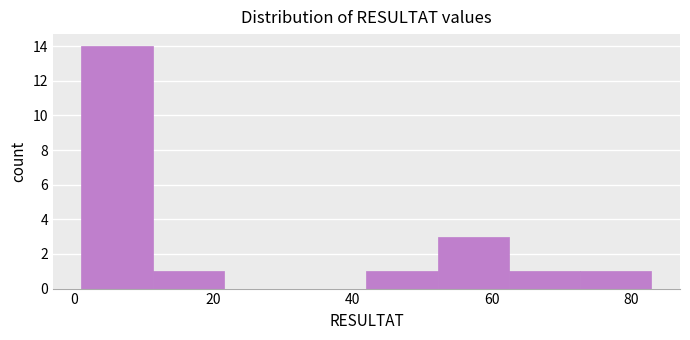

Reading left to right, list every bar in this chart as the range it spans on the x-axis followed by its height. Neither the bar edges nor the heights are printed on the chart, so give them approximately, as read against the axes.

2 to 12: 14
12 to 22: 1
22 to 32: 0
32 to 42: 0
42 to 52: 1
52 to 62: 3
62 to 72: 1
72 to 84: 1